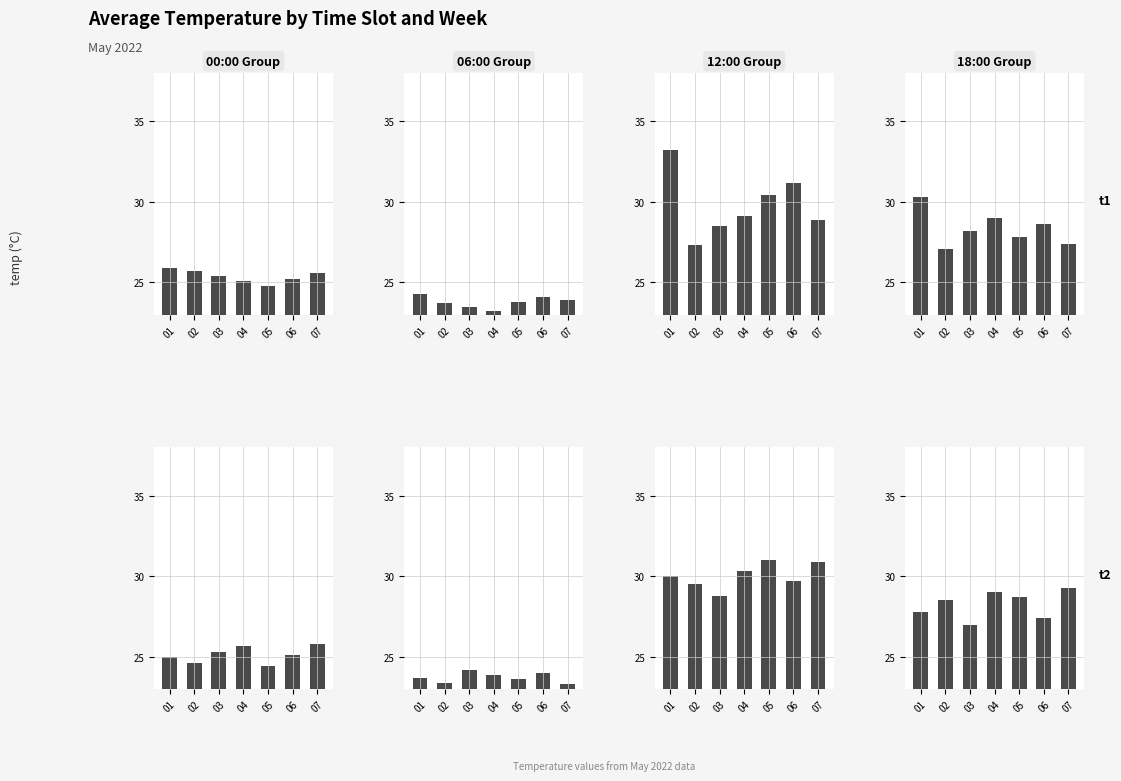

Rank the series by their average value, from lowest to highest.

06:00 Group, 00:00 Group, 18:00 Group, 12:00 Group